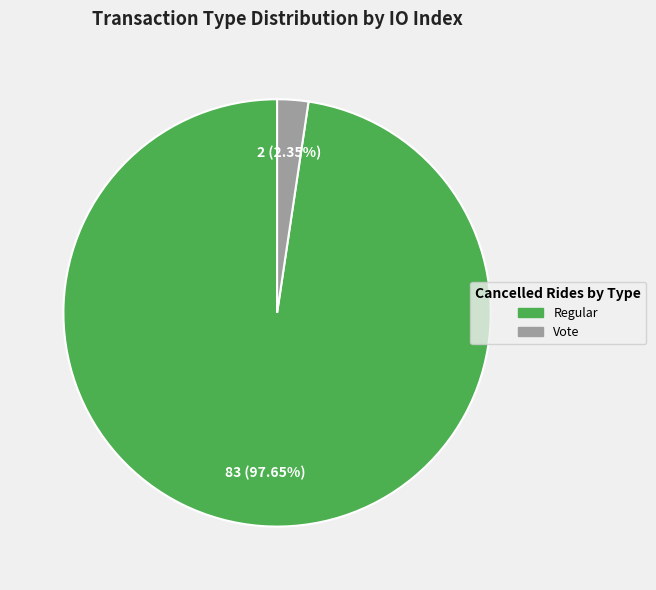

Does any single category account for the majority?

Yes